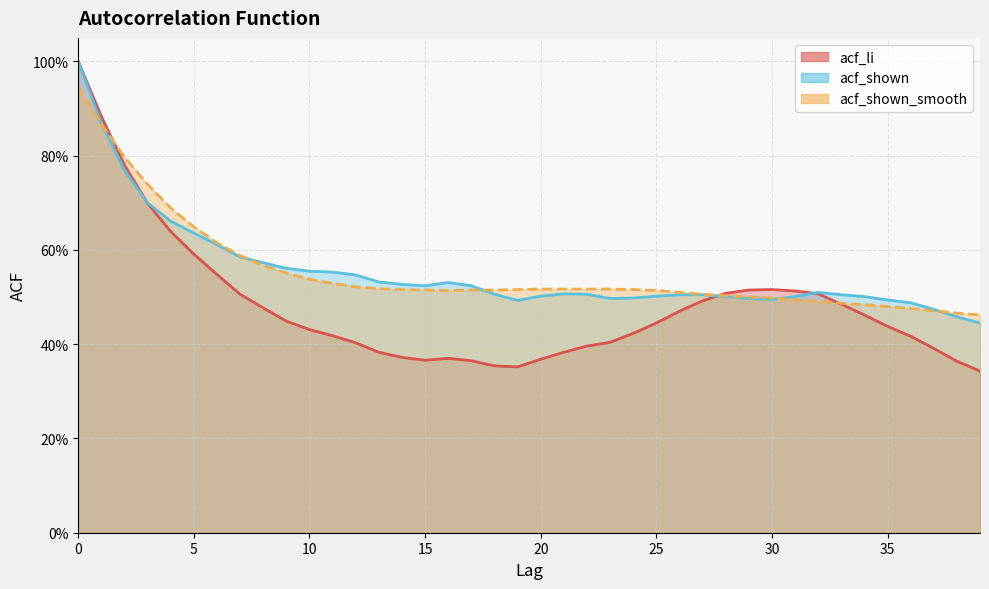

True or false: acf_li has more than 2 points higher than both neighbors.

False